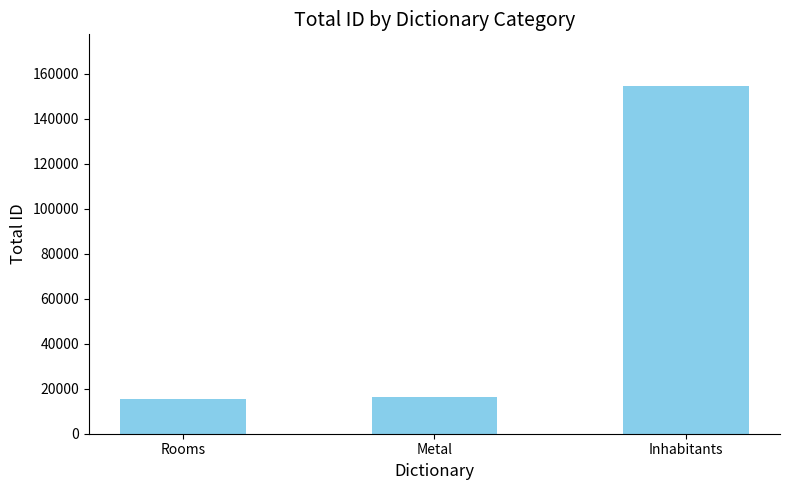

The chart shows a value of 154335 at Inhabitants. True or false?

True